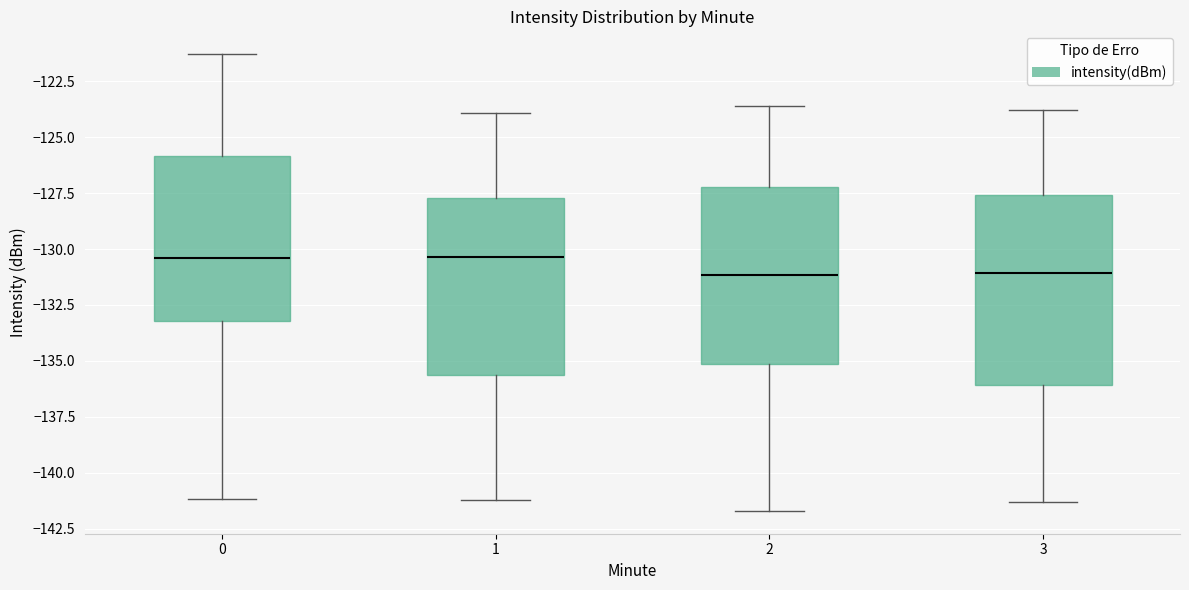

Reading left to right, transcribe this box plot: for each box, give where its median line is, the range the box spans, and where its two whiskers end, as read against the y-axis. The values are not printed on the chart, so give them approximately, as read against the axis.

0: median -130.5, box -133.0 to -126.0, whiskers -141.0 to -121.5
1: median -130.5, box -135.5 to -127.5, whiskers -141.0 to -124.0
2: median -131.0, box -135.0 to -127.0, whiskers -141.5 to -123.5
3: median -131.0, box -136.0 to -127.5, whiskers -141.5 to -124.0